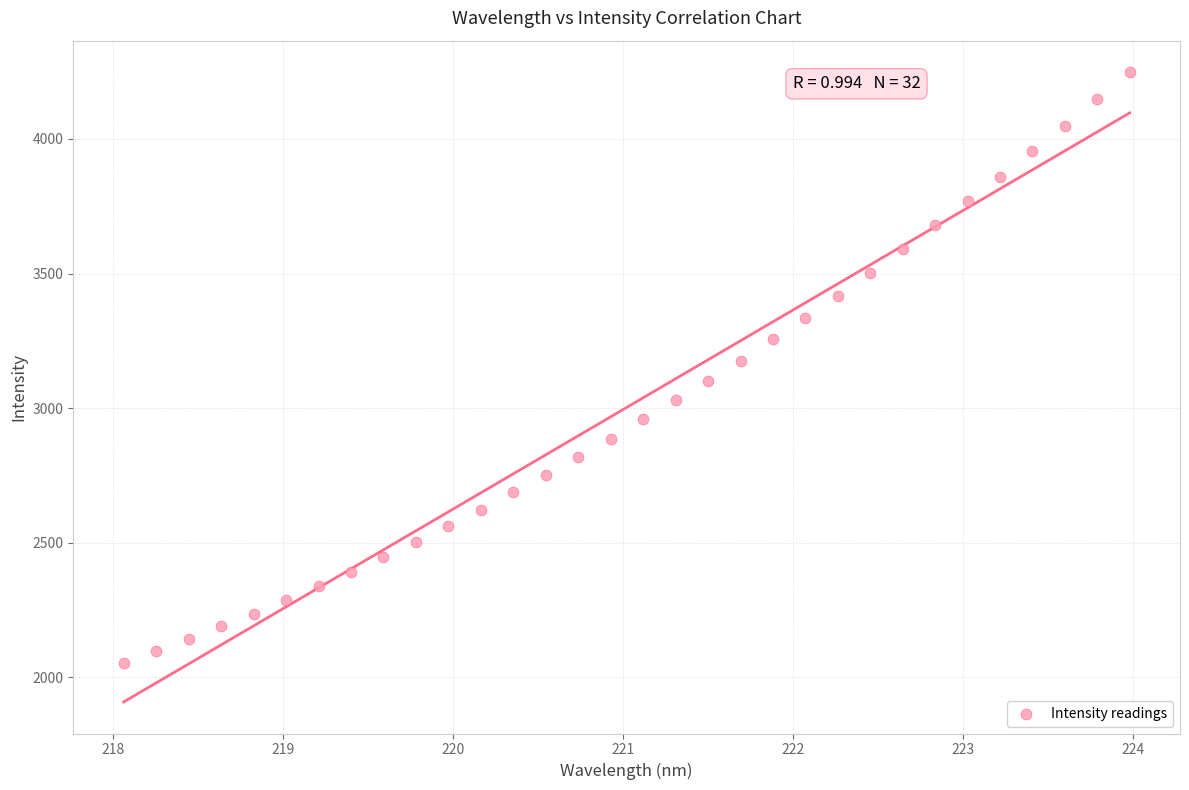

What is the range of Y values (max minus min)?

2193.3